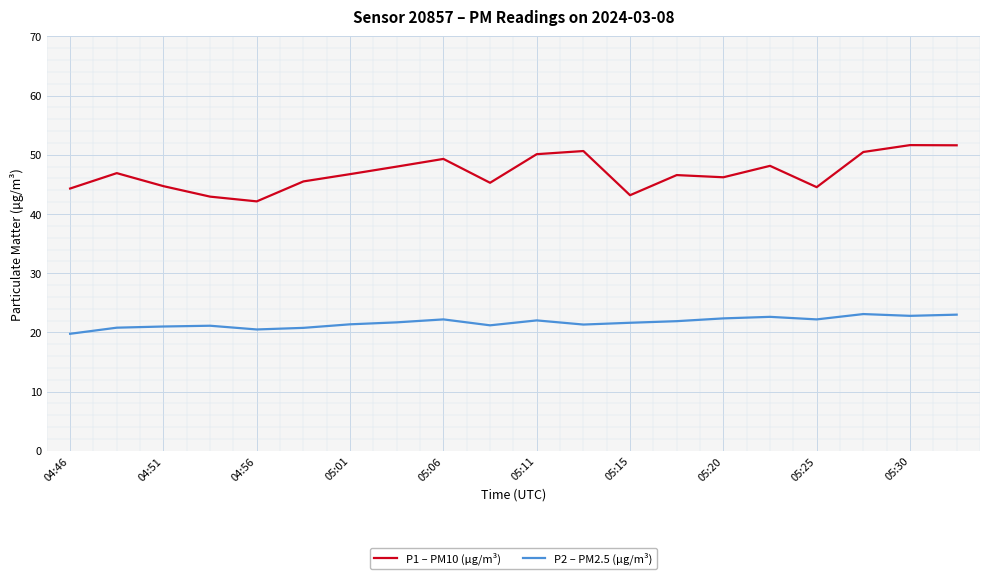

True or false: P1 – PM10 (μg/m³) has more than 0 interior local peaks.

True